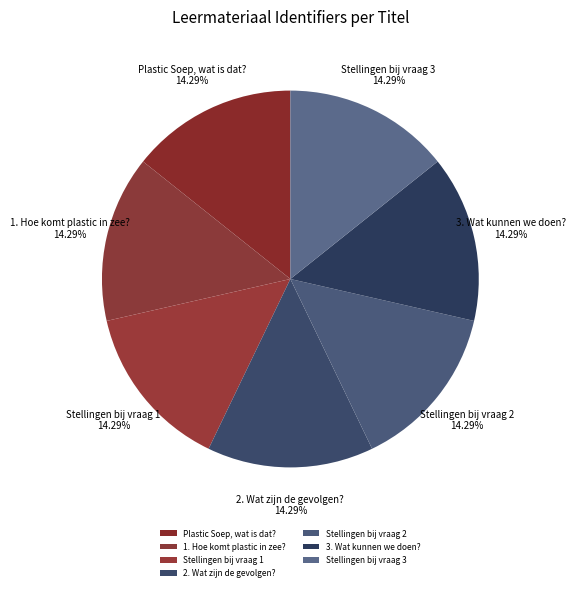

To the nearest percent, what is the average slice percentage?

14%